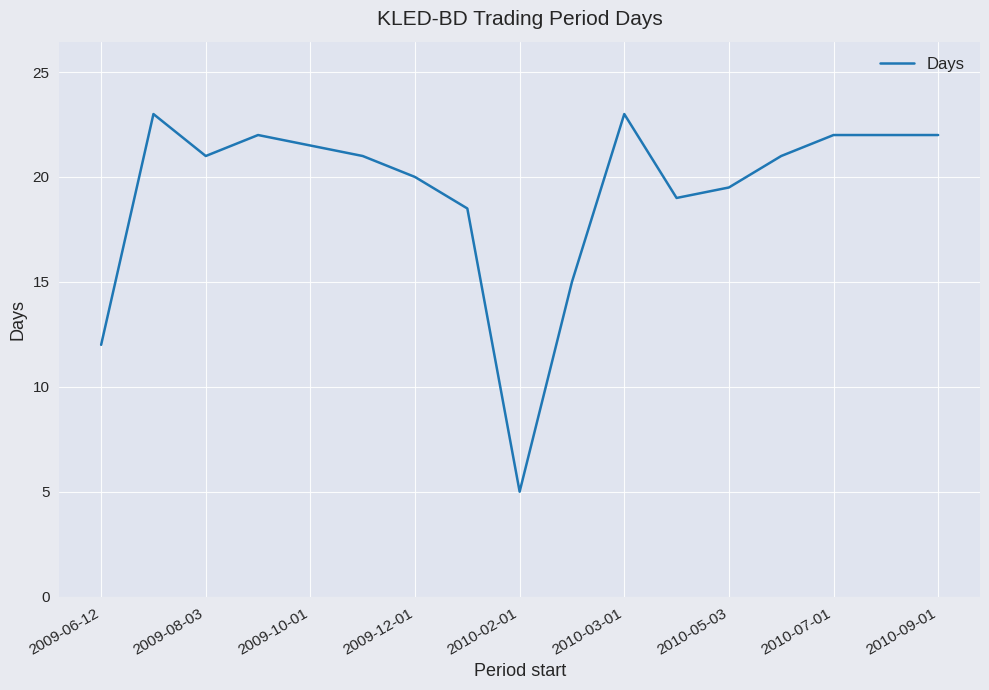

What is the smallest value displayed?

5.0